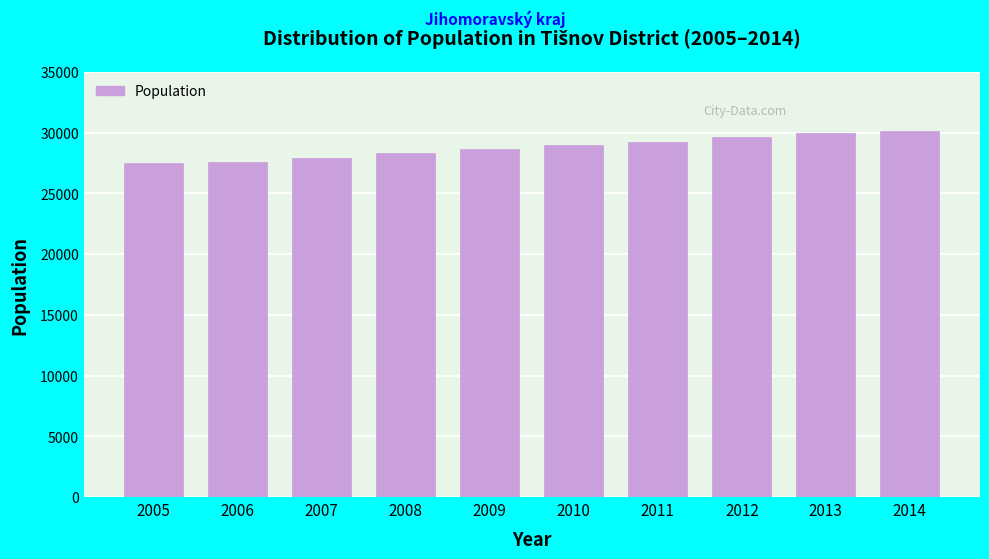

The value at 2013 is 51435. True or false?

False